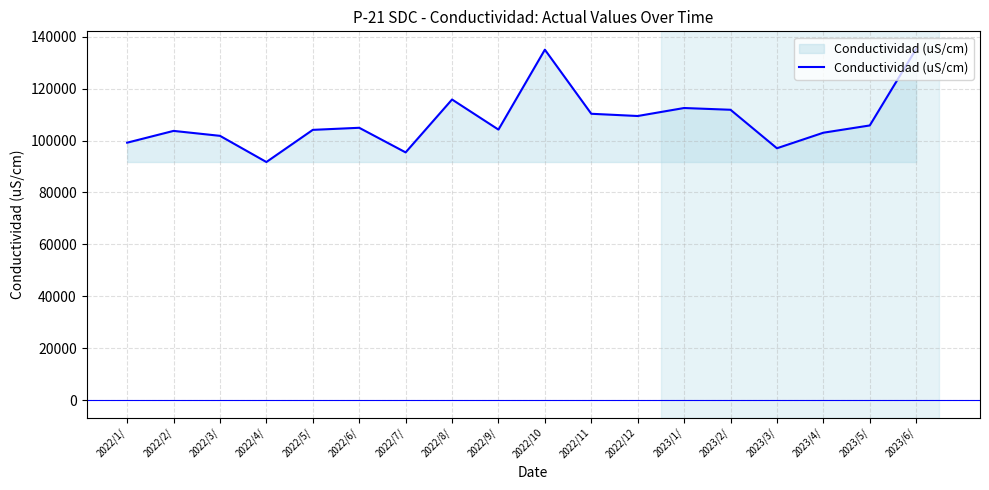

Is it true that the value at 2022/5/ is 104100?

True